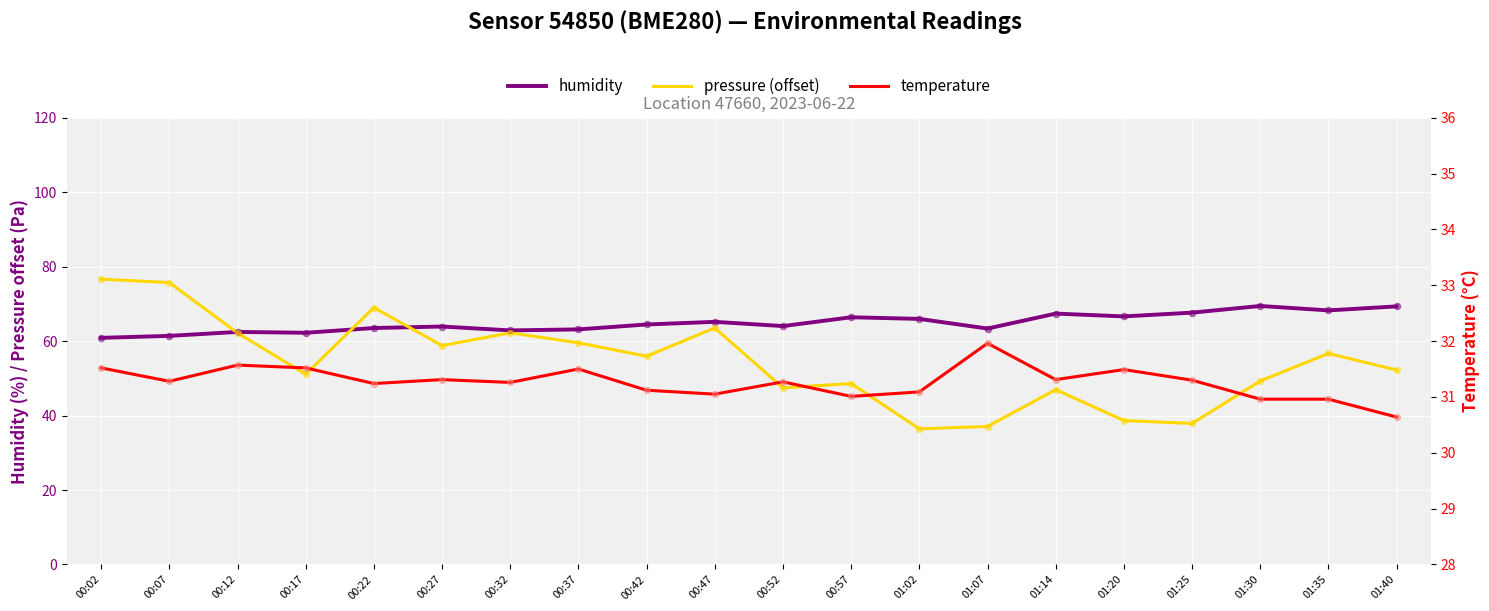

Which series has the largest Y range (max minus min)?

pressure (offset)